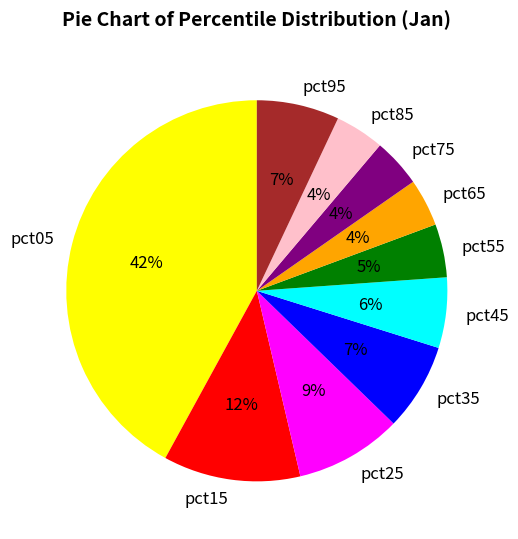

Is pct95 the majority of the pie?

No